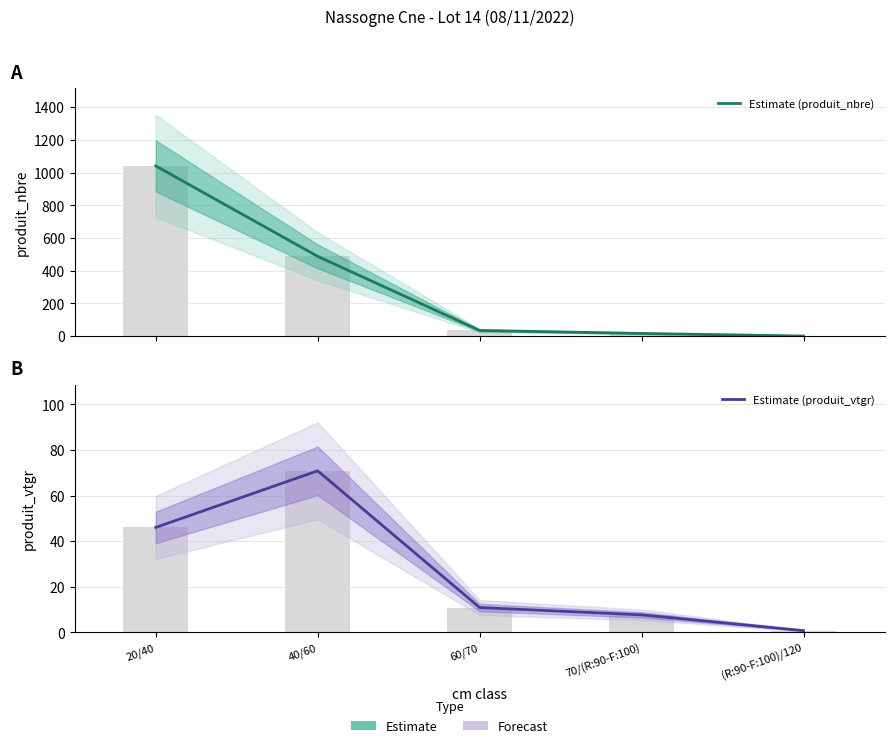

Reading left to right, transcribe all the data shown in this chart.

Estimate (produit_nbre): 20/40=1041.0	40/60=488.0	60/70=35.0	70/(R:90-F:100)=17.0	(R:90-F:100)/120=1.0
Estimate (produit_vtgr): 20/40=46.0	40/60=70.8	60/70=10.9	70/(R:90-F:100)=7.7	(R:90-F:100)/120=0.8